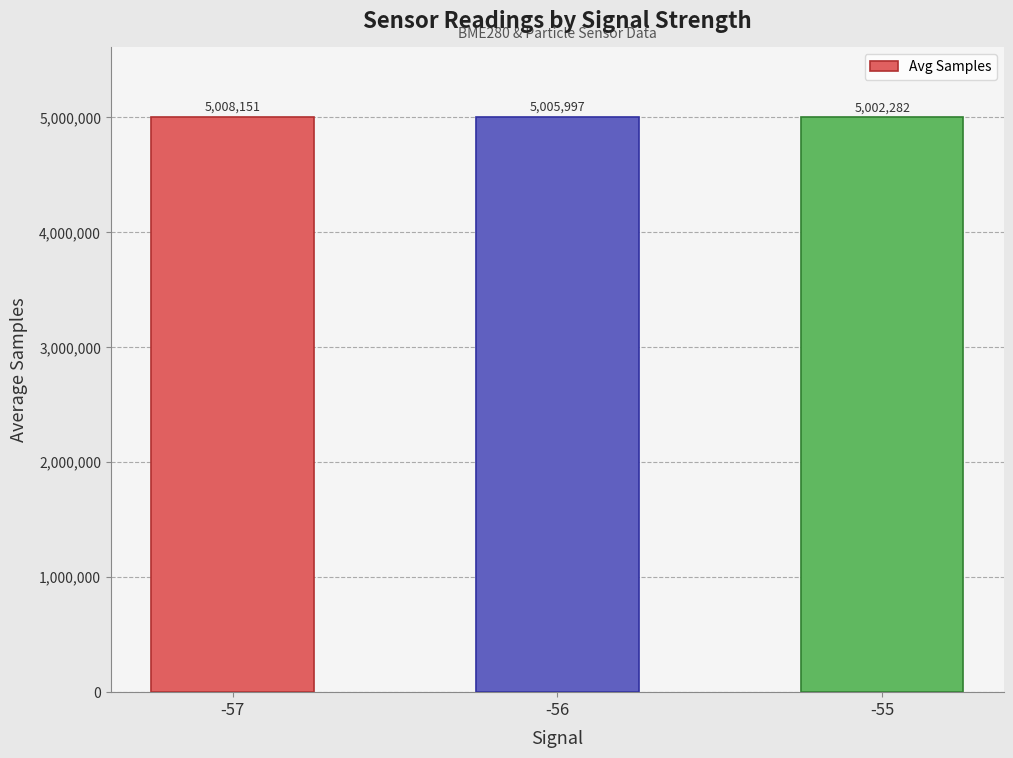

Approximately how many times larger is the value at -56 compared to -55?

1.0